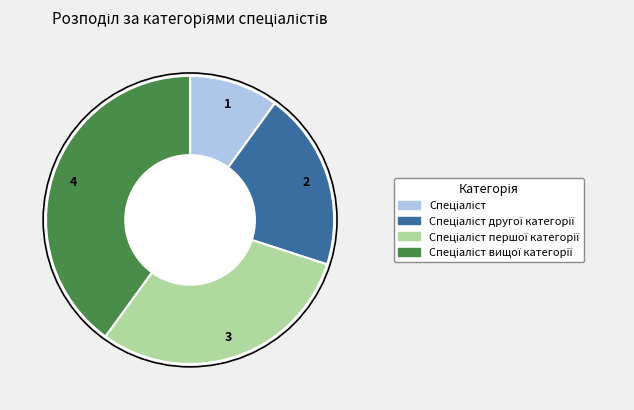

Count the number of slices in the pie.

4